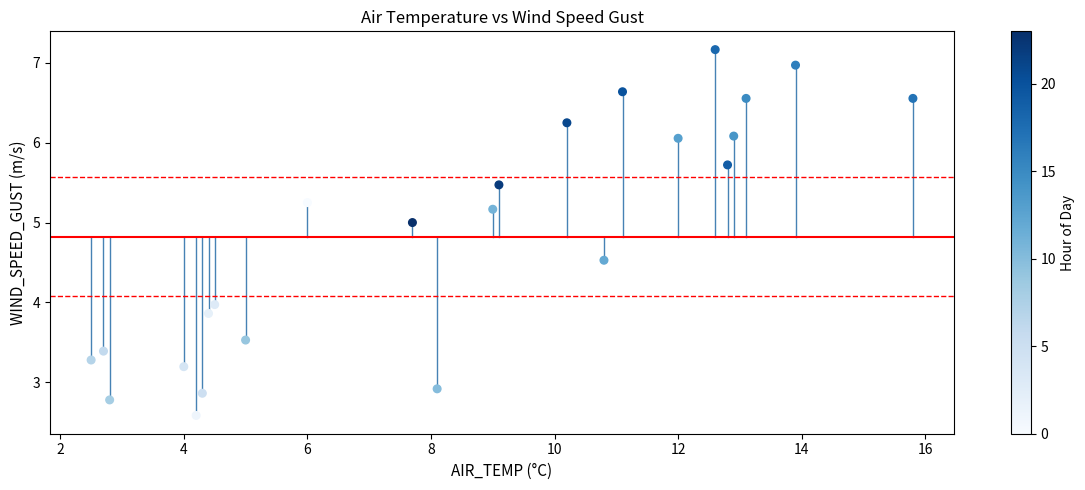

What is the range of X values (max minus min)?

13.3